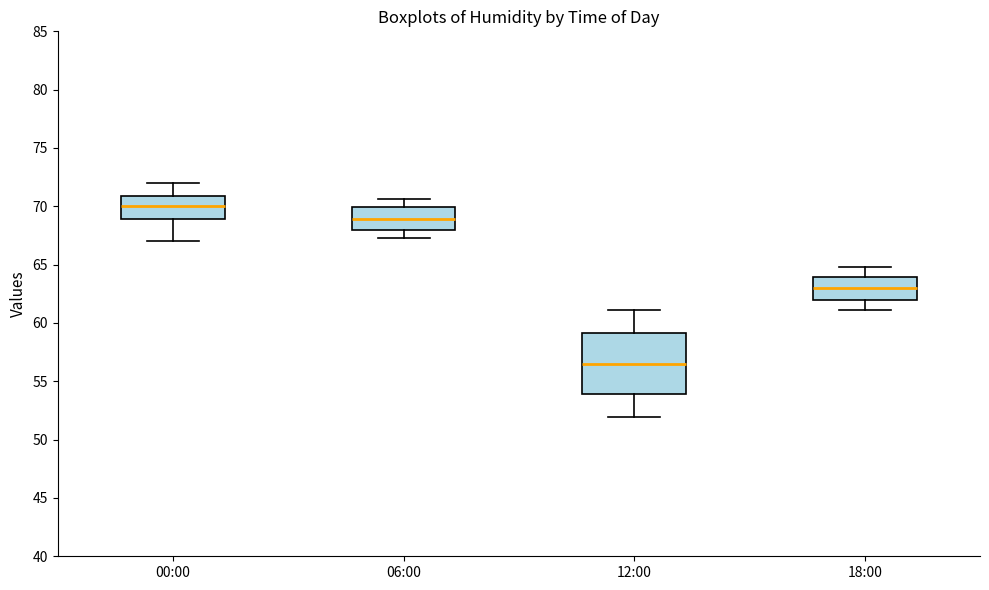

Which box's median line is the lowest?

12:00